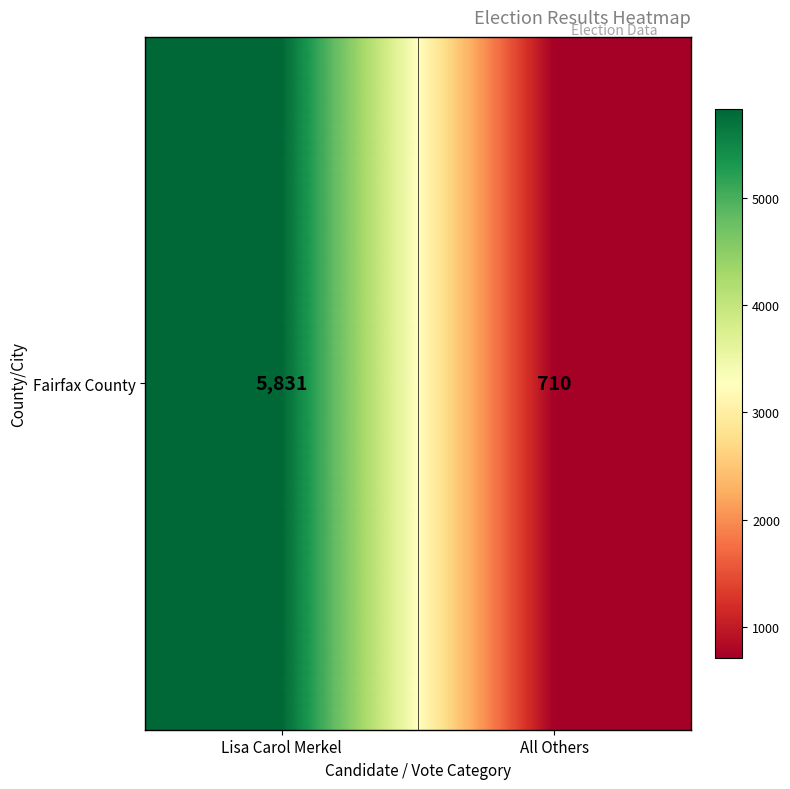

What value does the data have at All Others?

710